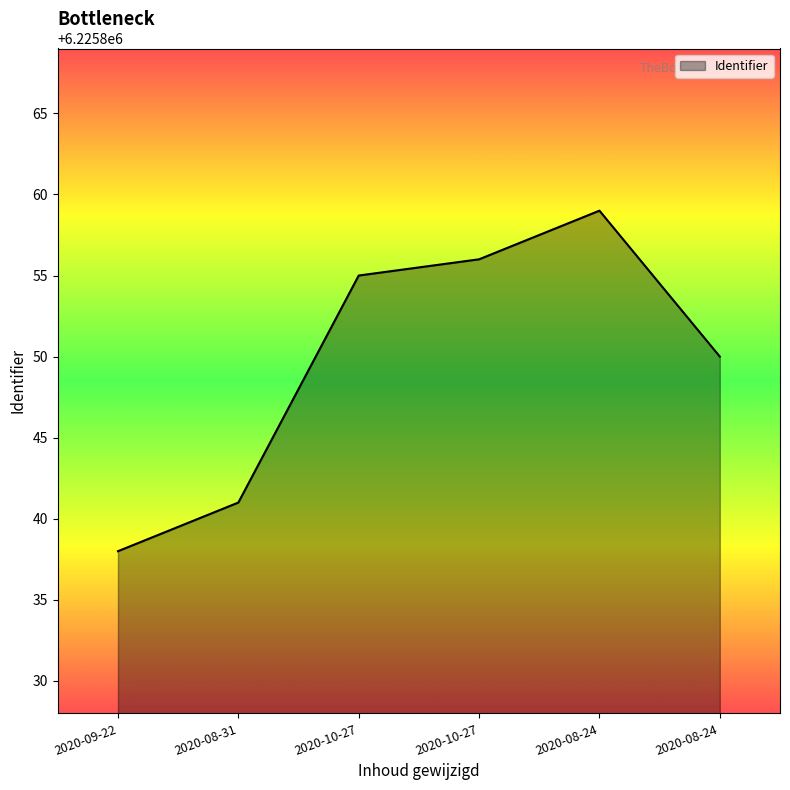

How many distinct data groups are displayed?

1